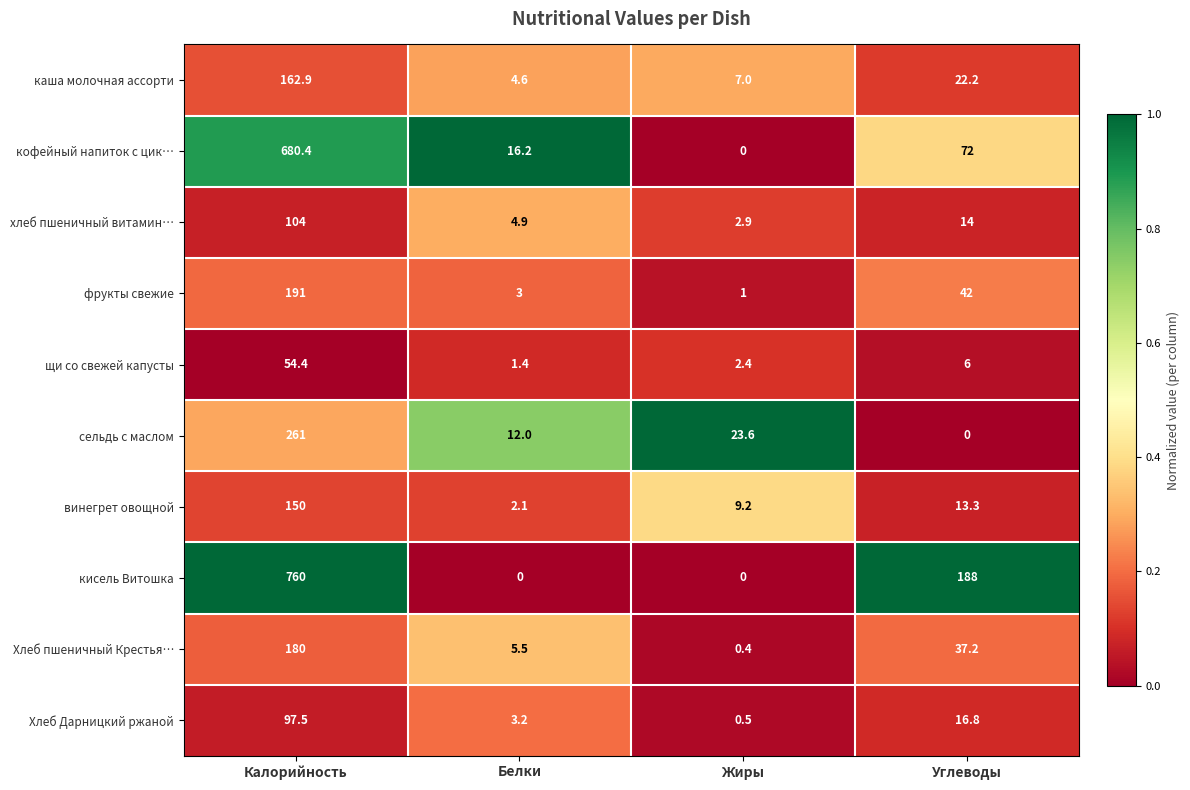

At which label does щи со свежей капусты reach its minimum?

Белки